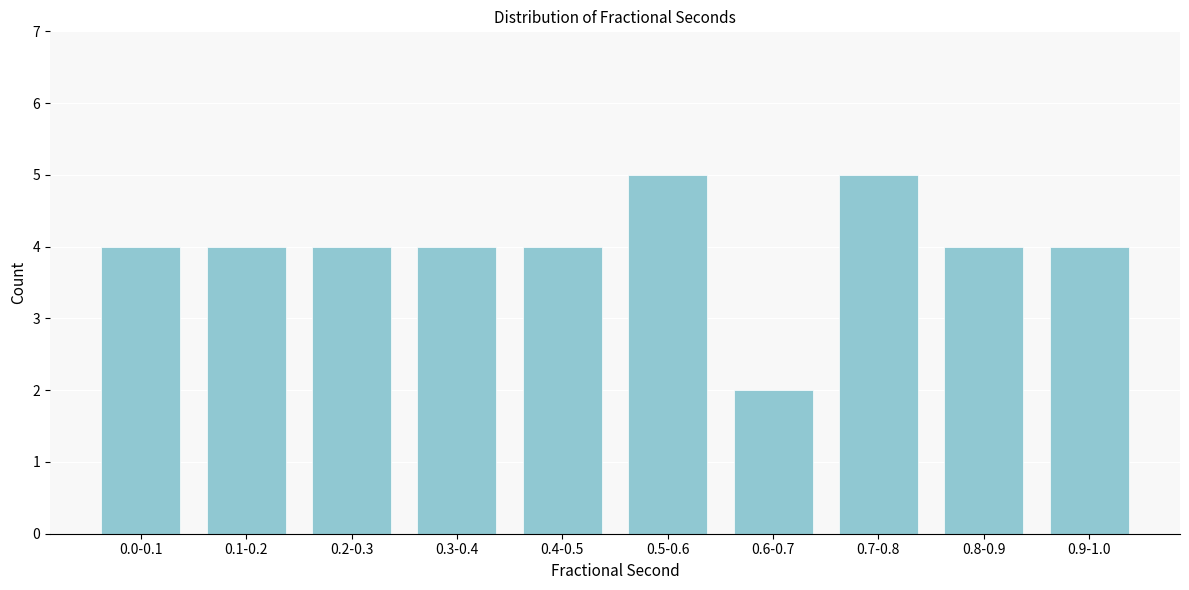

Reading left to right, extract all data points from this chart.

0.0-0.1=4	0.1-0.2=4	0.2-0.3=4	0.3-0.4=4	0.4-0.5=4	0.5-0.6=5	0.6-0.7=2	0.7-0.8=5	0.8-0.9=4	0.9-1.0=4